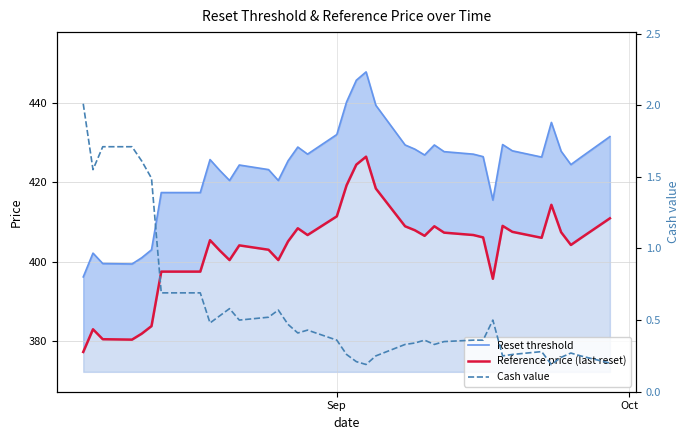

True or false: Cash value and Reference price (last reset) cross at least once.

False